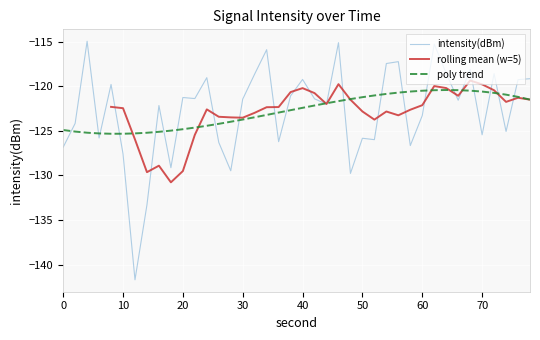

At which label is intensity(dBm) closest to -128?

10